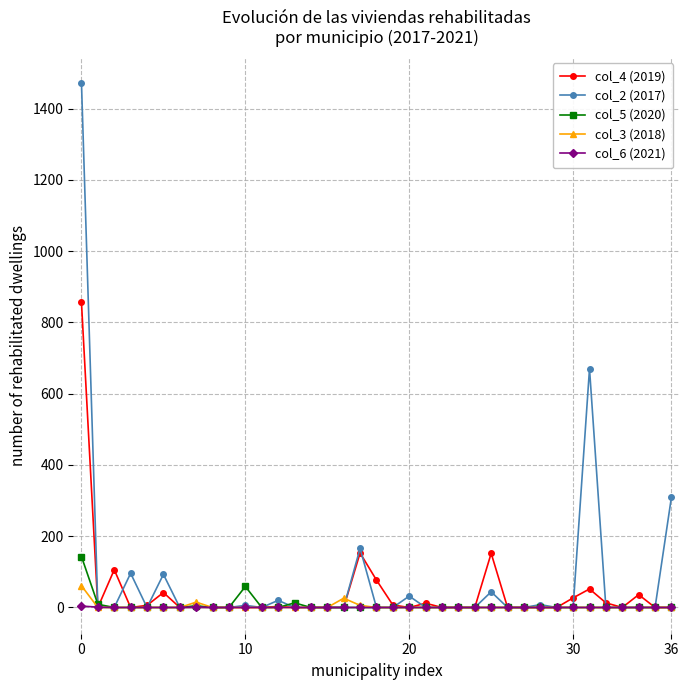

Which series has the widest spread of values?

col_2 (2017)